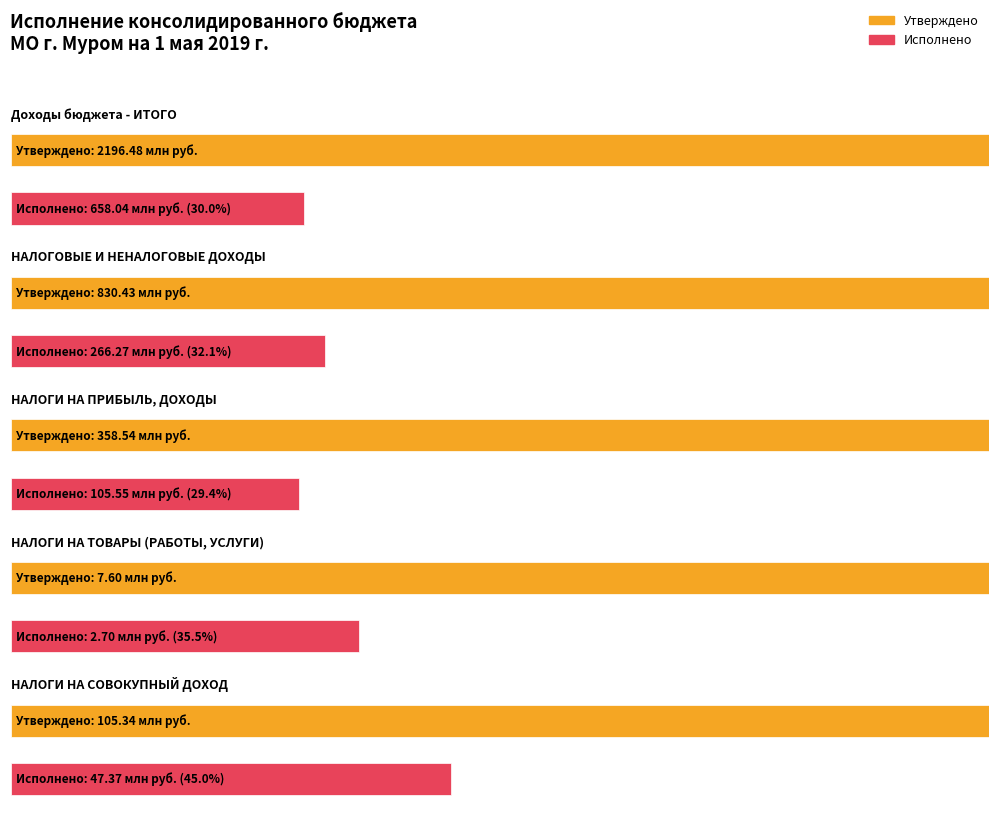

Rank the series by their average value, from highest to lowest.

Утверждено, Исполнено